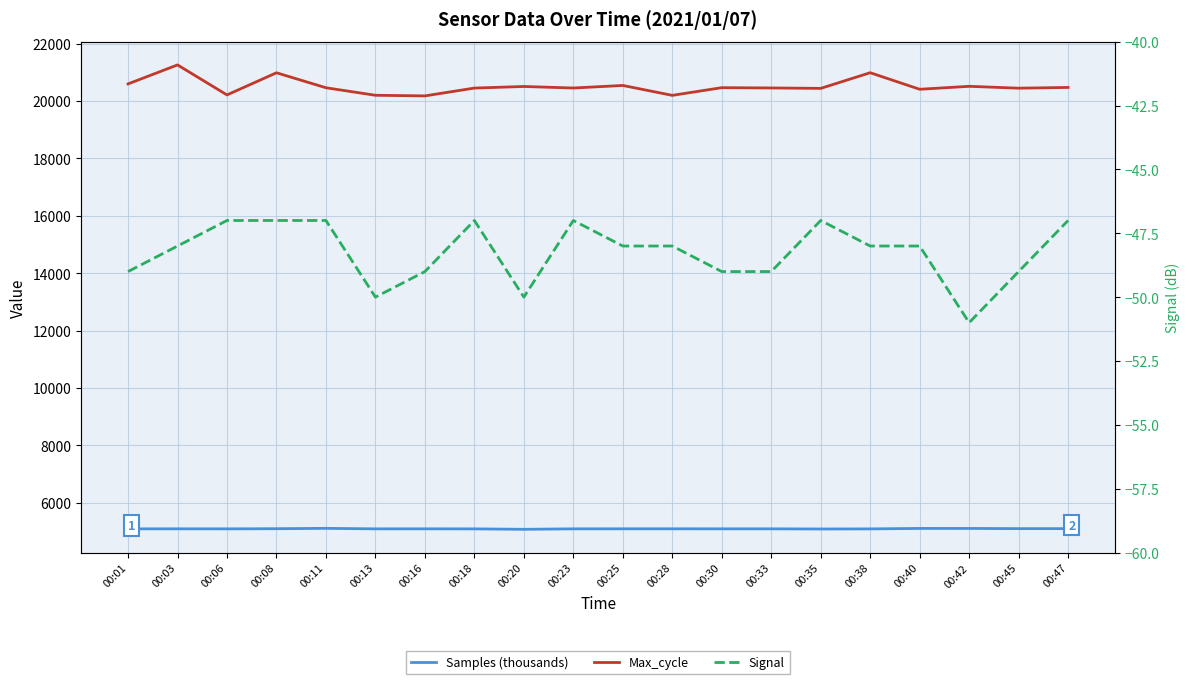

At which label does Samples (thousands) first exceed 5089?

00:03